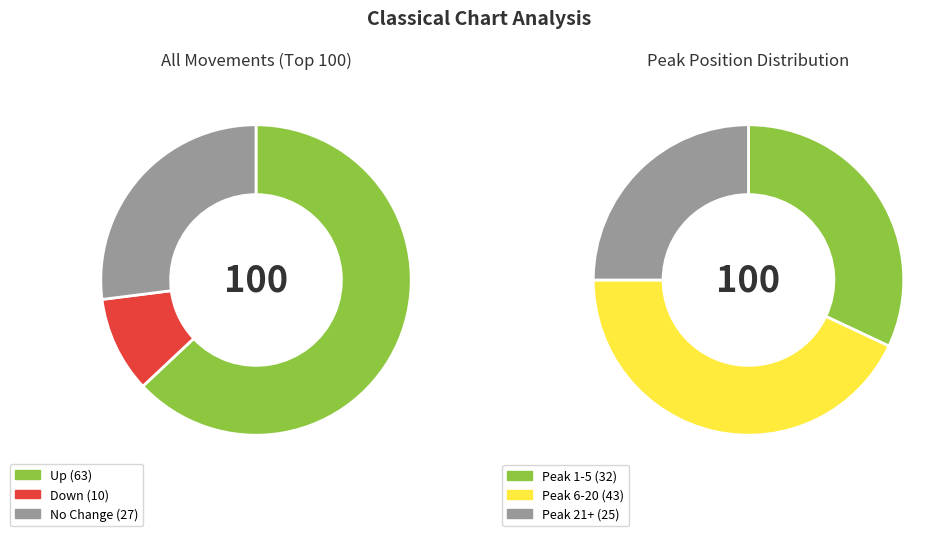

Is there a majority slice in this chart?

Yes